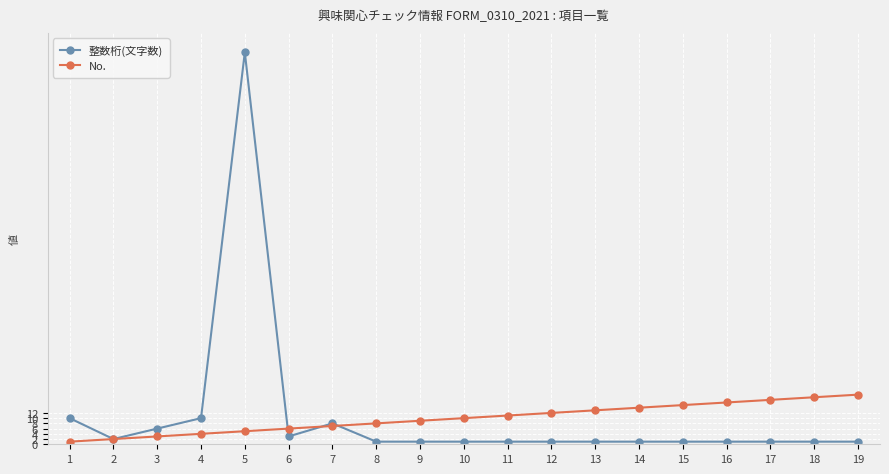

Reading right to left, list all the values displayed in this chart.

整数桁(文字数): 19=1	18=1	17=1	16=1	15=1	14=1	13=1	12=1	11=1	10=1	9=1	8=1	7=8	6=3	5=150	4=10	3=6	2=2	1=10
No.: 19=19	18=18	17=17	16=16	15=15	14=14	13=13	12=12	11=11	10=10	9=9	8=8	7=7	6=6	5=5	4=4	3=3	2=2	1=1